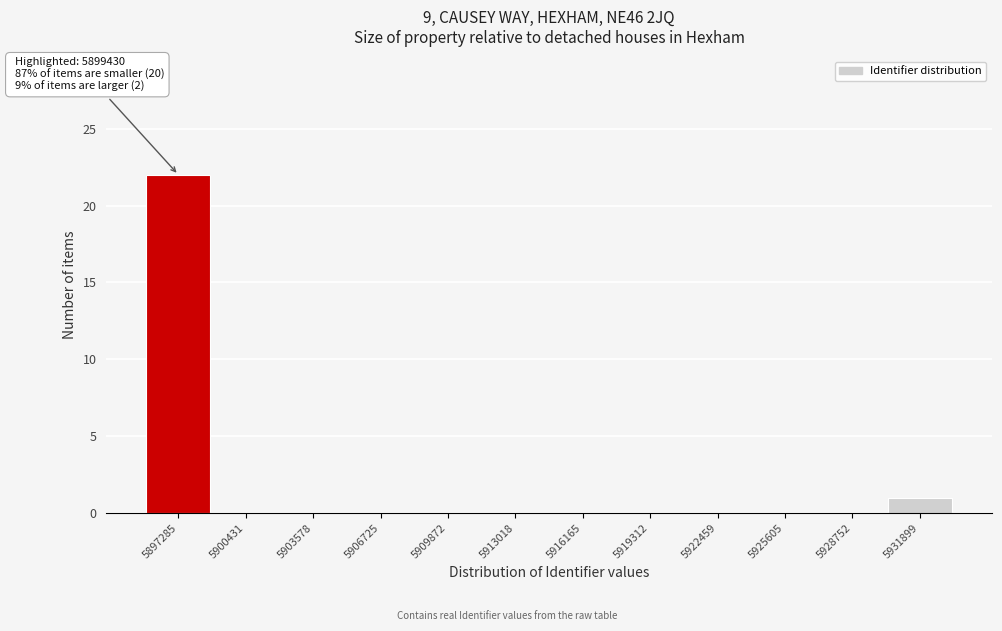

Reading right to left, extract all data points from this chart.

5931899=1	5928752=0	5925605=0	5922459=0	5919312=0	5916165=0	5913018=0	5909872=0	5906725=0	5903578=0	5900431=0	5897285=22